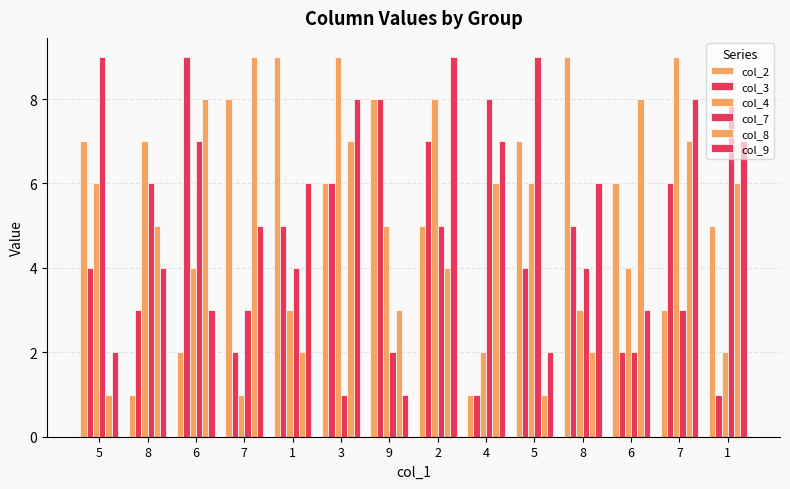

How many groups of bars are there?

14